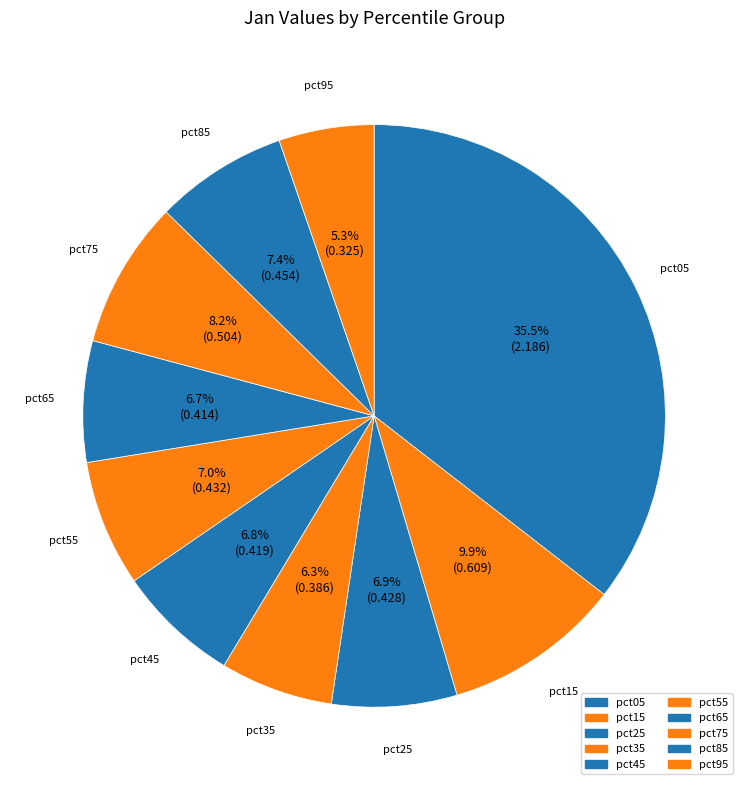

Which has a higher value, pct35 or pct55?

pct55